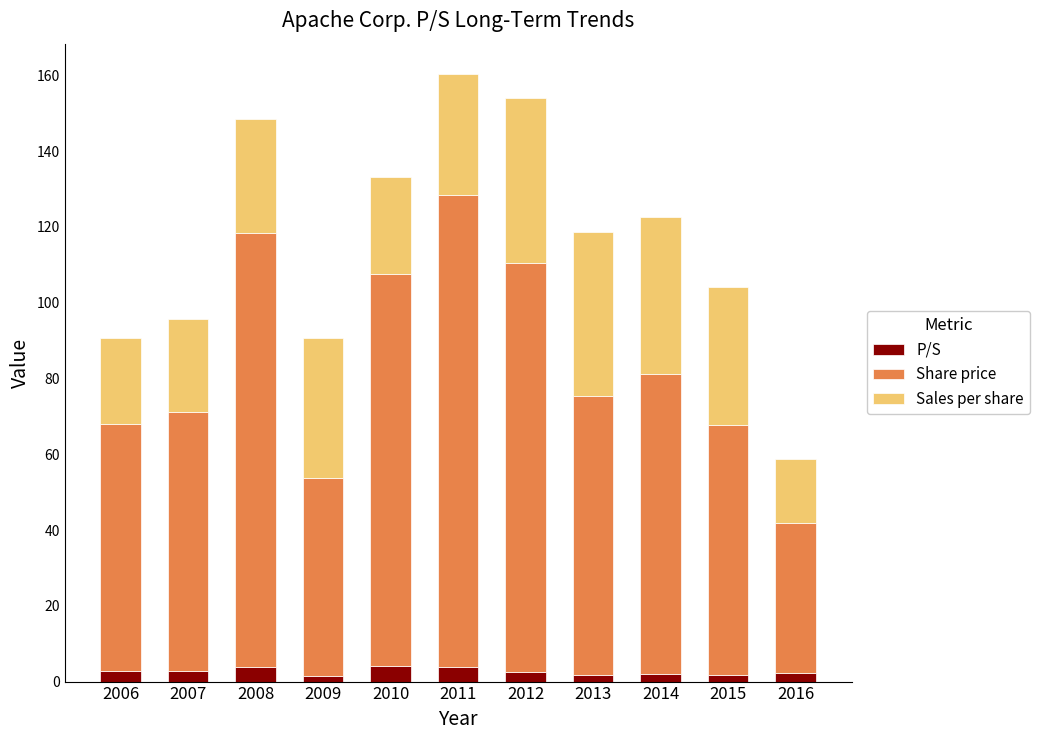

At which label does P/S first exceed 2?

2006